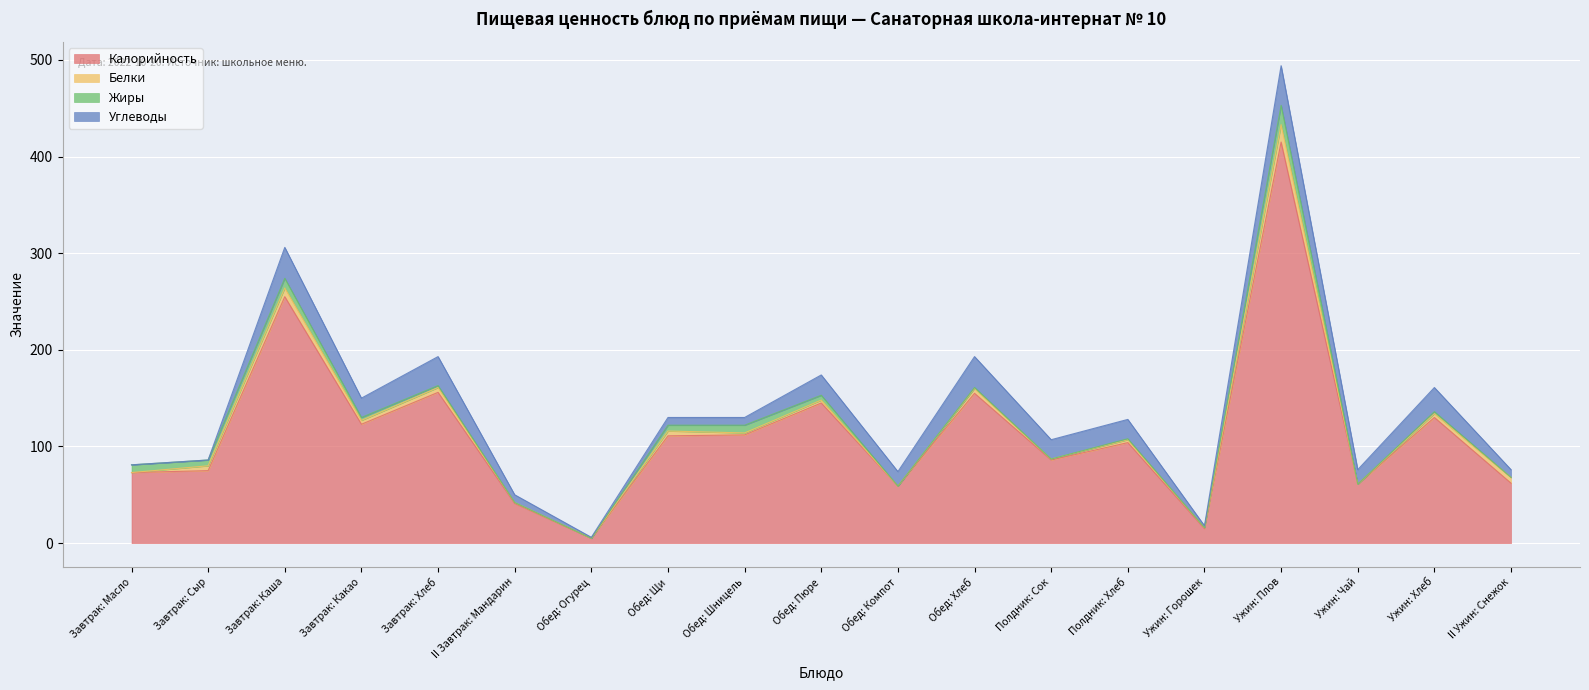

What is the label of the 14th point from the left?

Полдник: Хлеб